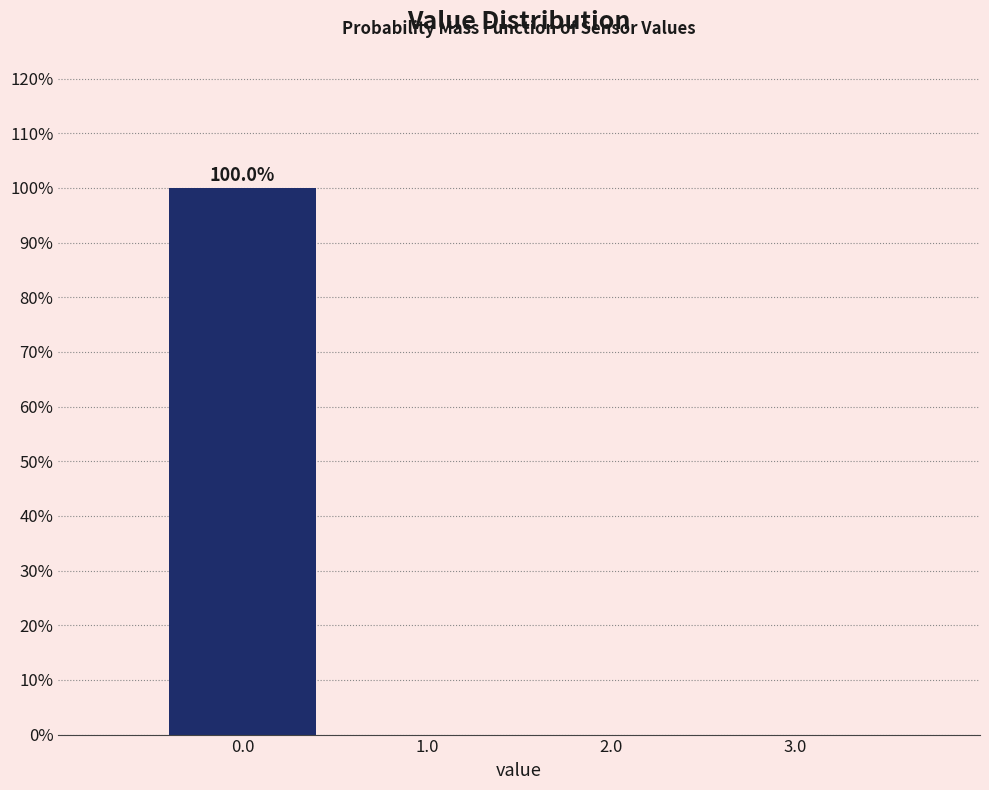

Which range on the x-axis has the tallest bar?

-0.5 to 0.5